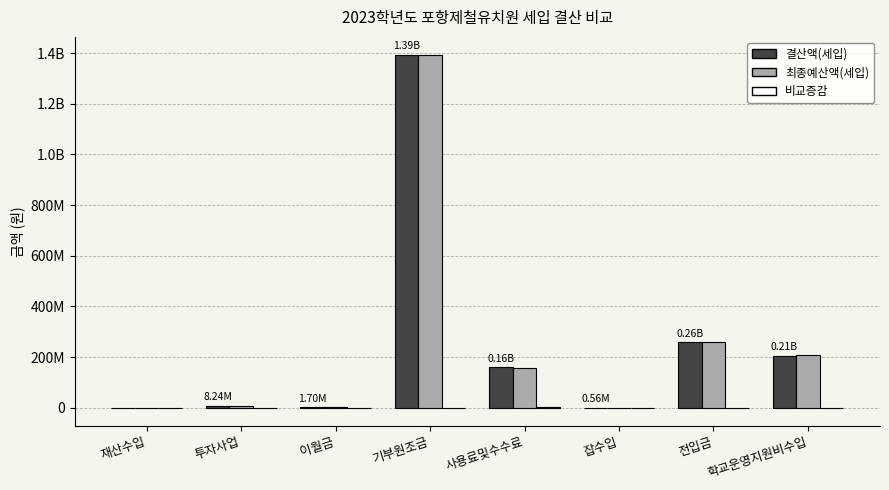

What position from the right is 사용료및수수료?

4